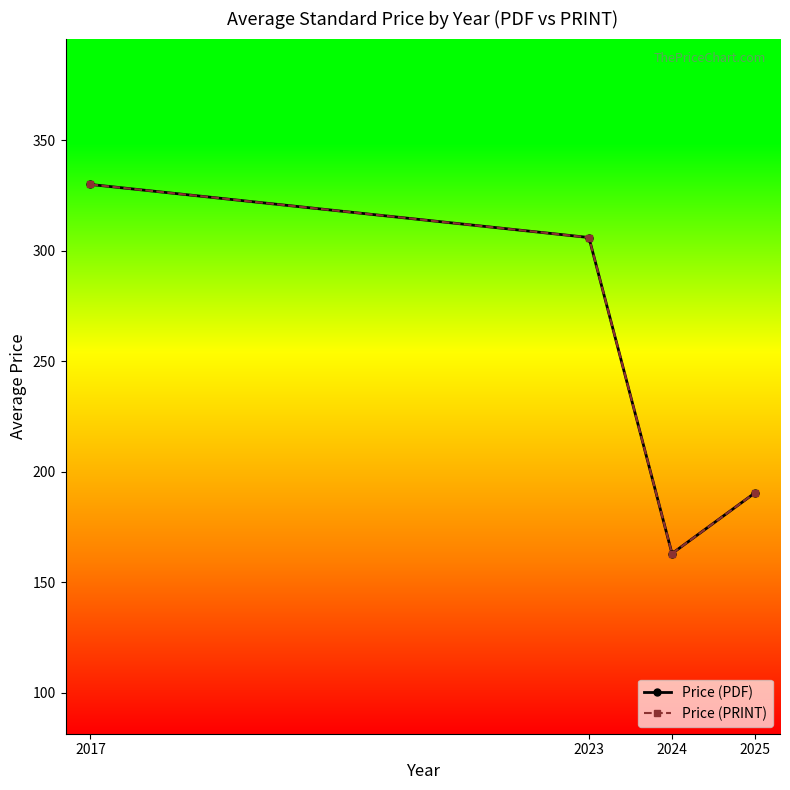

Is this an area chart (filled region under the line)?

No